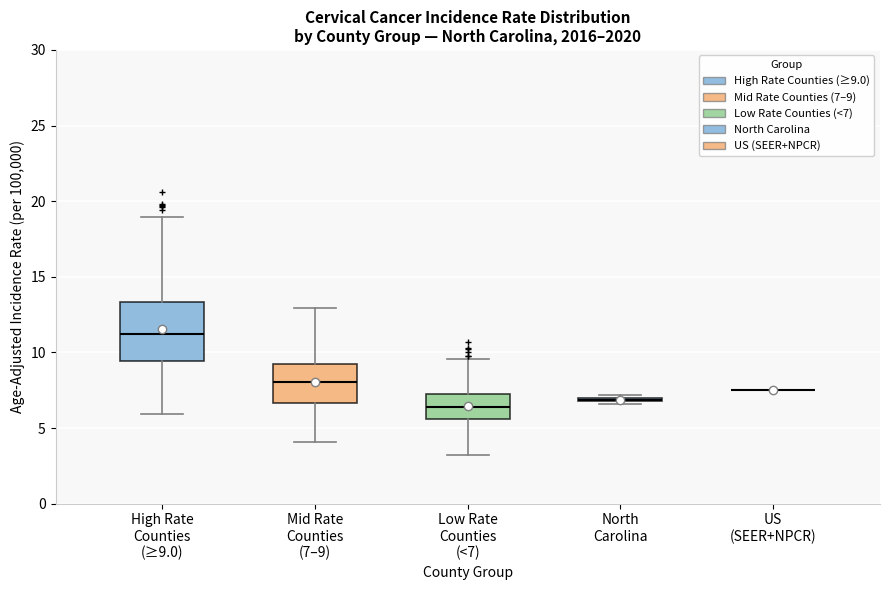

Reading left to right, transcribe this box plot: for each box, give where its median line is, the range the box spans, and where its two whiskers end, as read against the y-axis. The values are not printed on the chart, so give them approximately, as read against the axis.

High Rate Counties (≥9.0): median 11.0, box 9.5 to 13.5, whiskers 6.0 to 19.0
Mid Rate Counties (7–9): median 8.0, box 6.5 to 9.5, whiskers 4.0 to 13.0
Low Rate Counties (<7): median 6.5, box 5.5 to 7.0, whiskers 3.0 to 9.5
North Carolina: box collapsed to a line at 7.0, whiskers 6.5 to 7.0
US (SEER+NPCR): box collapsed to a line at 7.5, whiskers 7.5 to 7.5